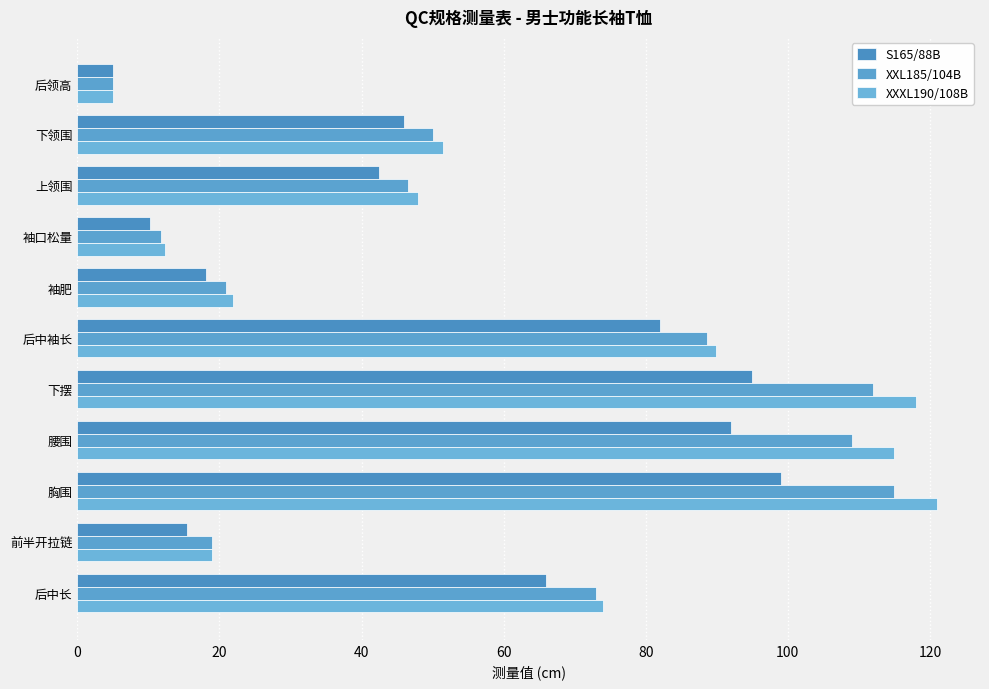

What is the average value of the XXL185/104B series?

59.2